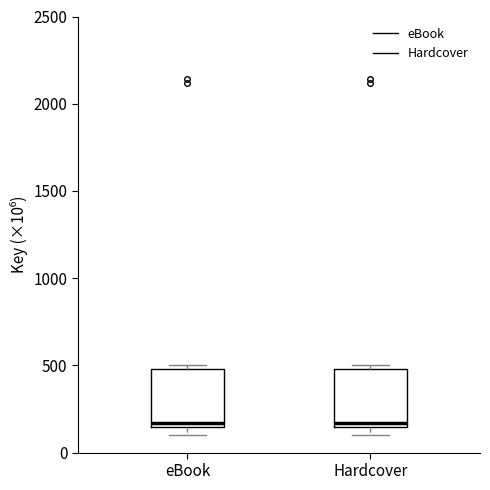

Where is the lower edge of the box for eBook on the y-axis? The values are not printed on the chart, so give them approximately, as read against the axis.

150